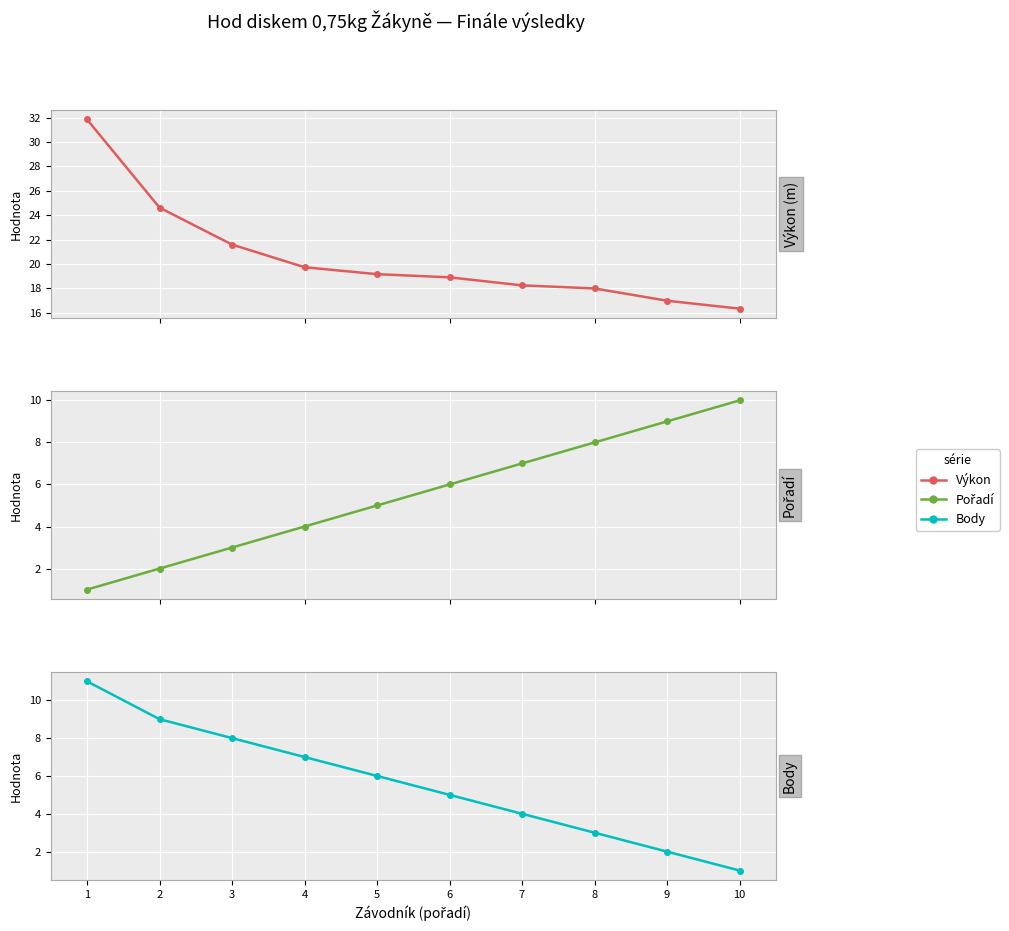

What is the sum of the Výkon values at 6 and 10?

35.2